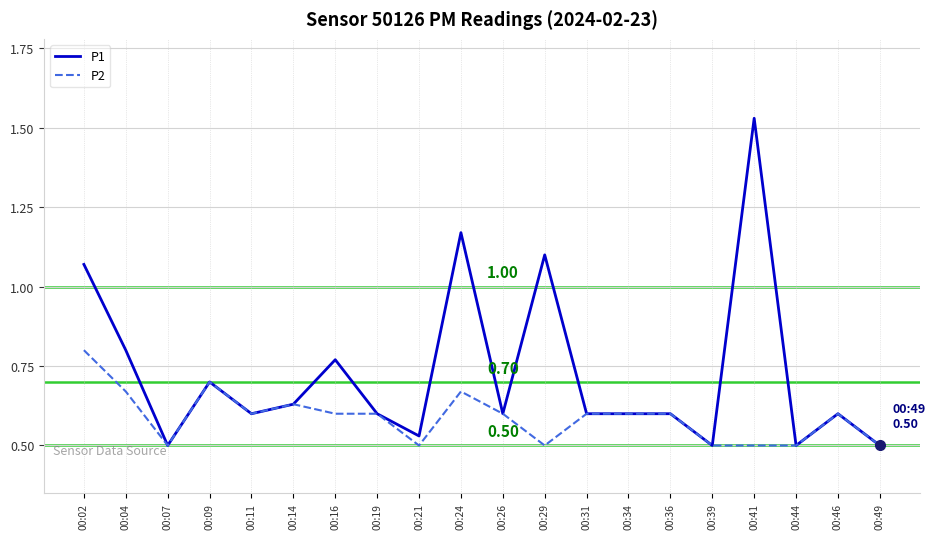

Rank the series at 00:02 from lowest to highest value.

P2, P1